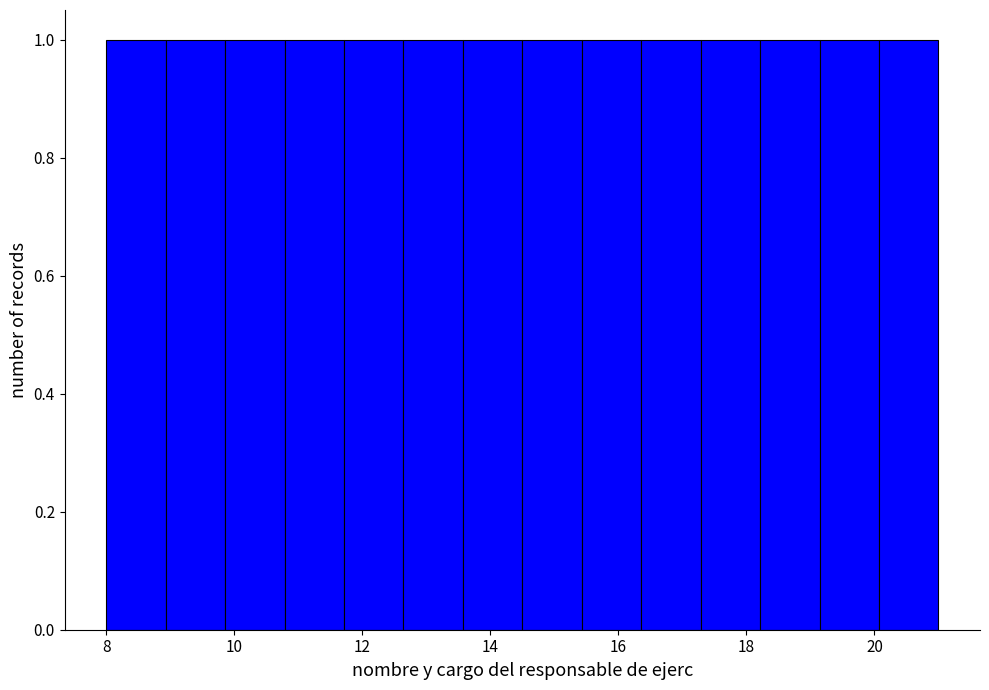

What is the height of the bar covering 10.8 to 11.8 on the x-axis? Neither the bar edges nor the heights are printed on the chart, so give them approximately, as read against the axes.

1